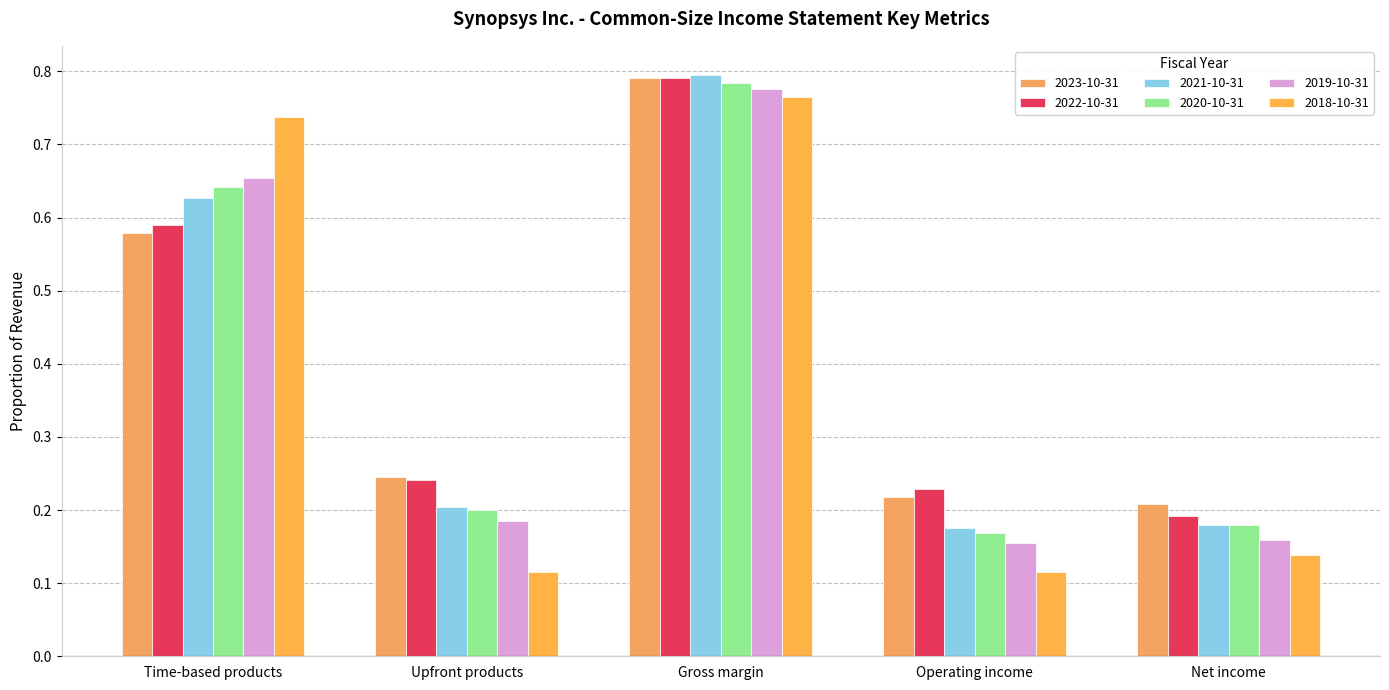

How many distinct data groups are displayed?

6